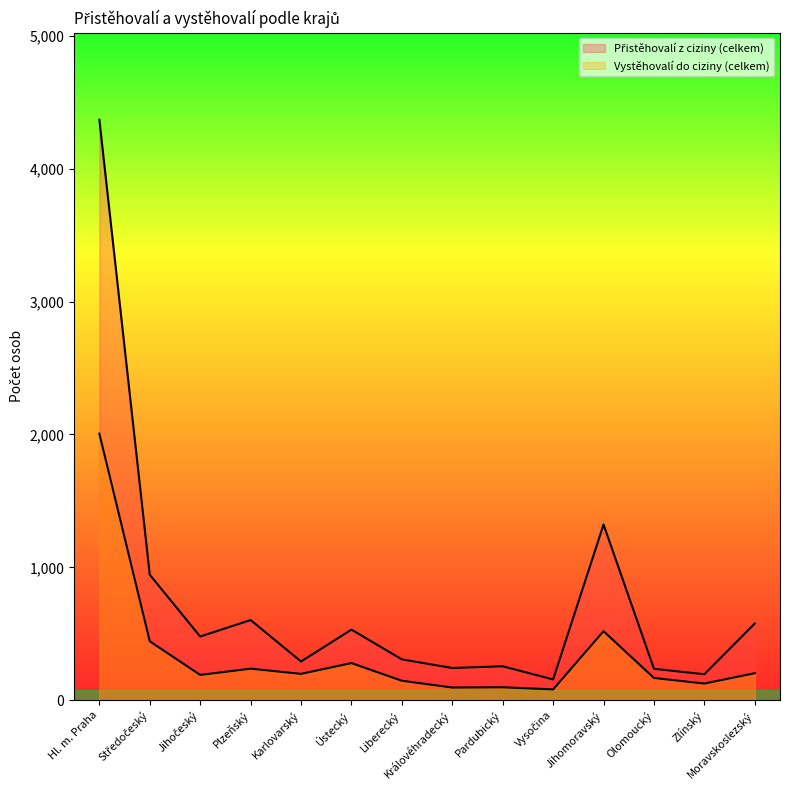

Is the value of Vystěhovalí do ciziny (celkem) at Liberecký greater than the value of Přistěhovalí z ciziny (celkem) at Pardubický?

No